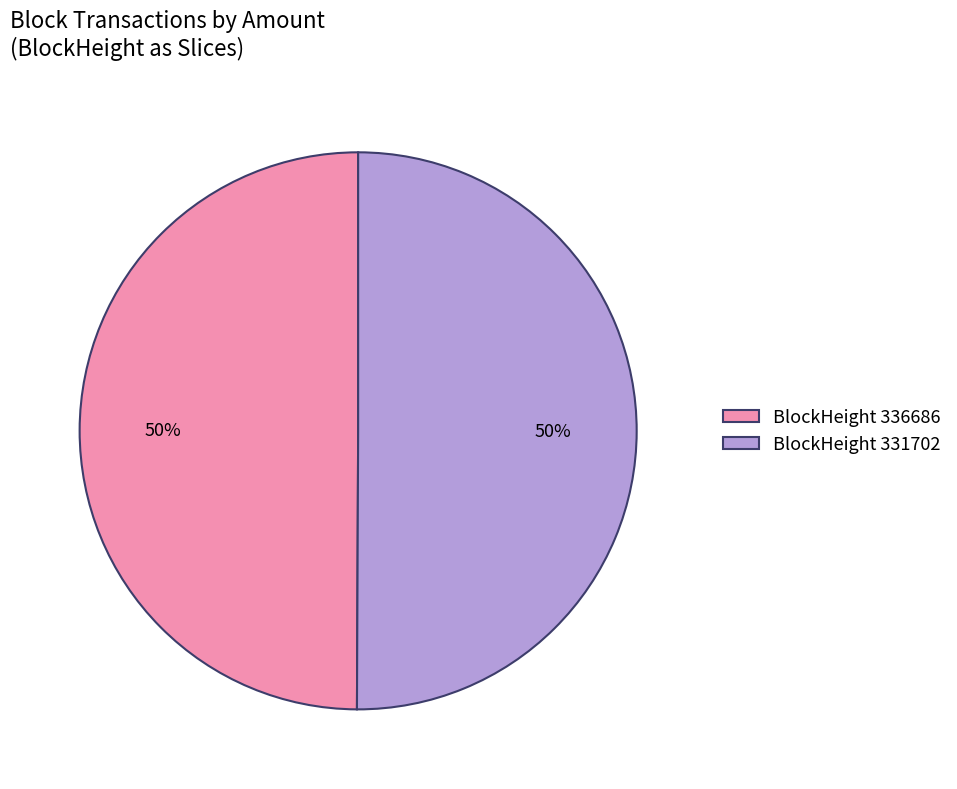

Do BlockHeight 336686 and BlockHeight 331702 together represent more than half of the pie?

Yes